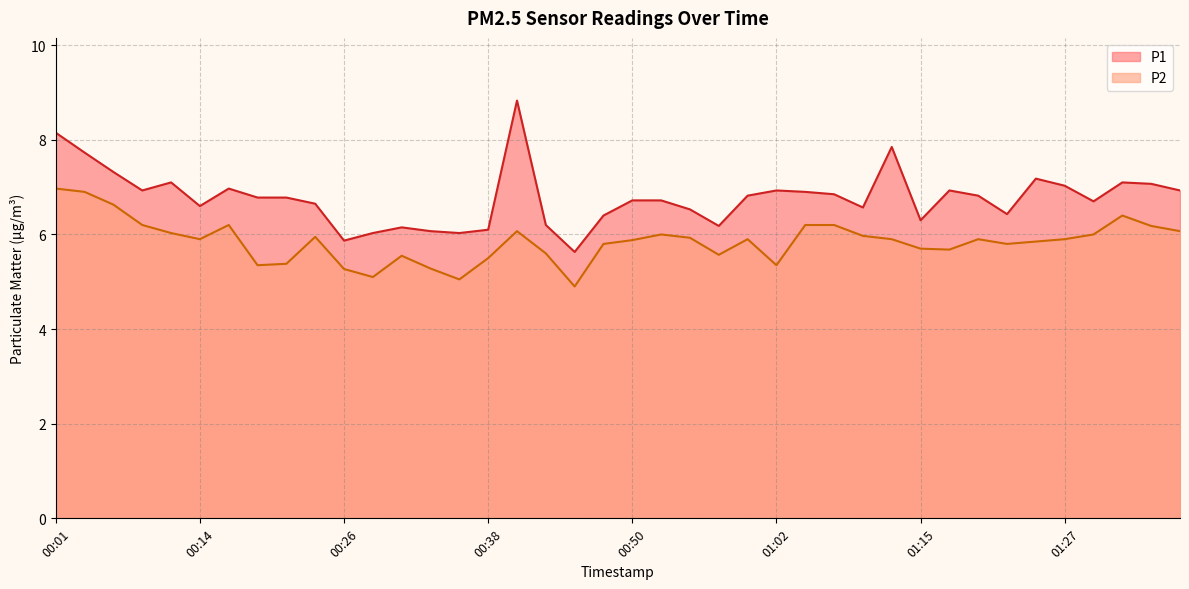

List the series in order of their overall mean, lowest first.

P2, P1